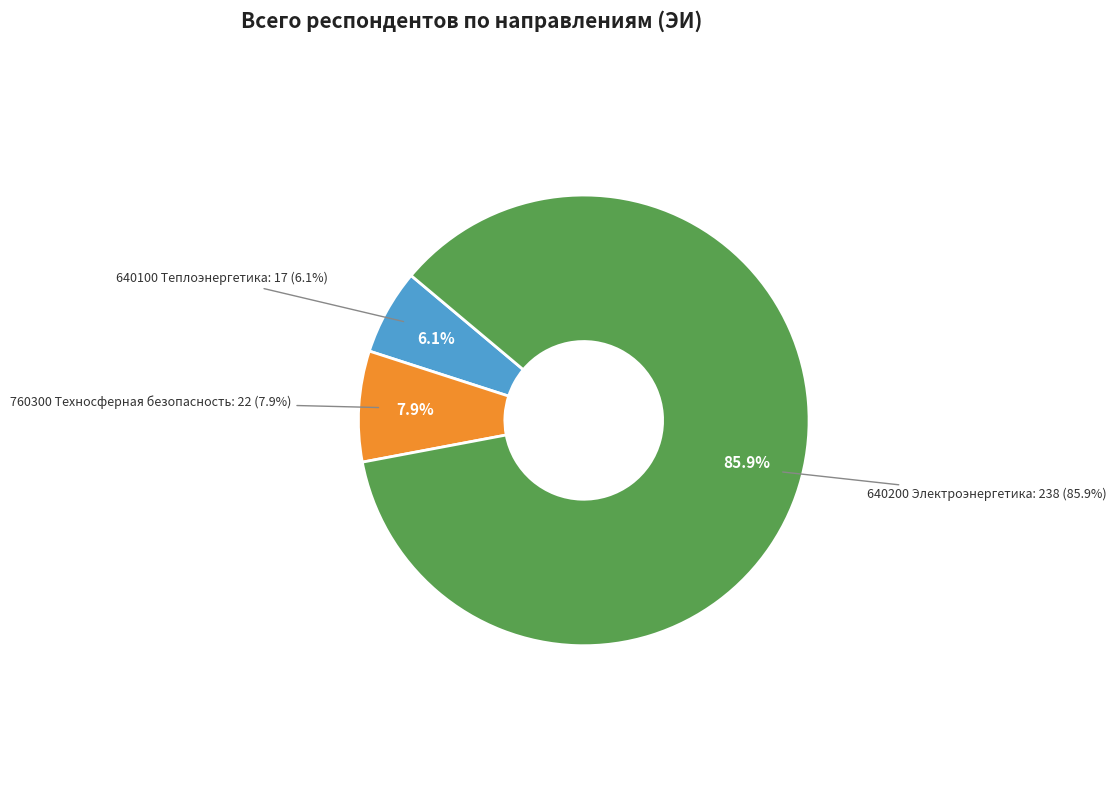

To the nearest percent, what percentage of the pie is 640100 Теплоэнергетика и теплотехника?

6%